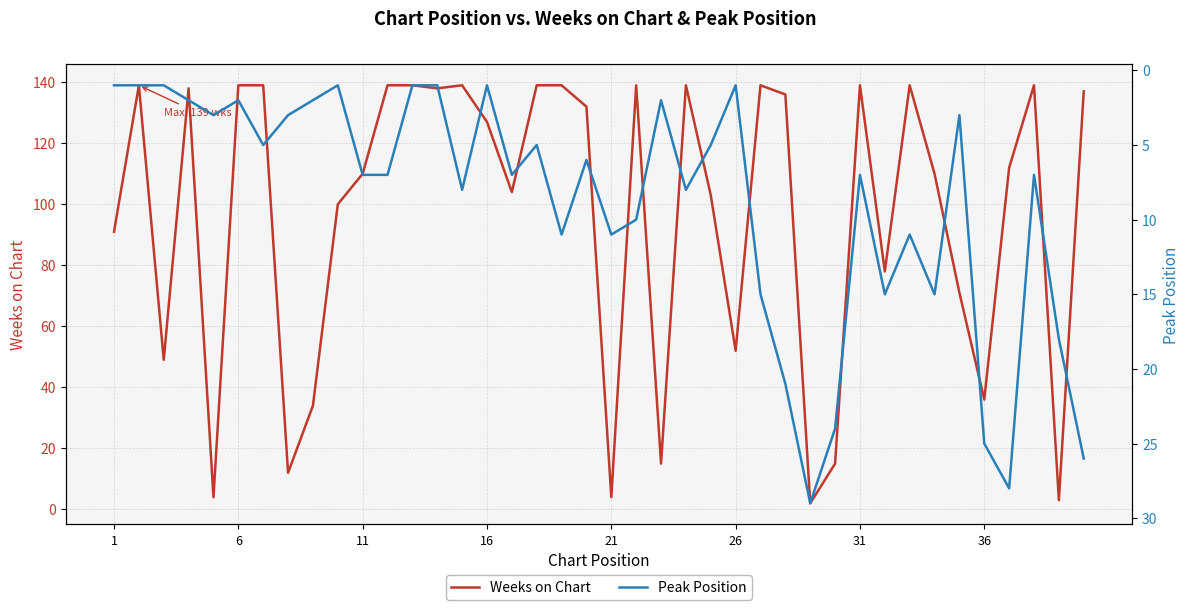

The Weeks on Chart series shows 110 at 11. True or false?

True